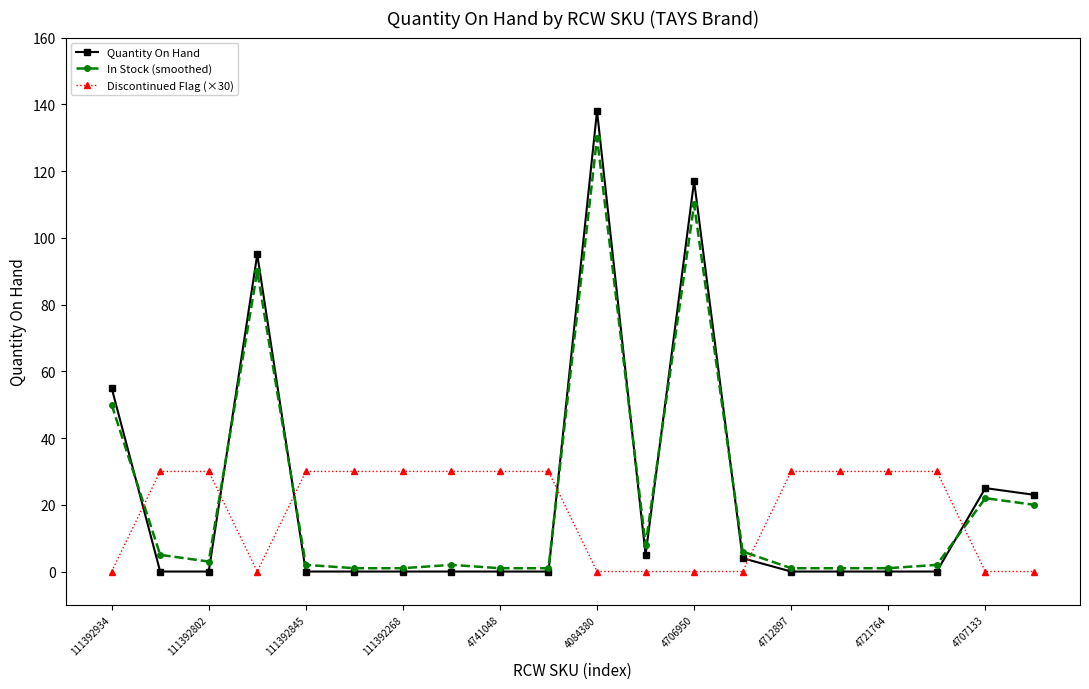

Rank the series by their maximum value, from lowest to highest.

Discontinued Flag (×30), In Stock (smoothed), Quantity On Hand